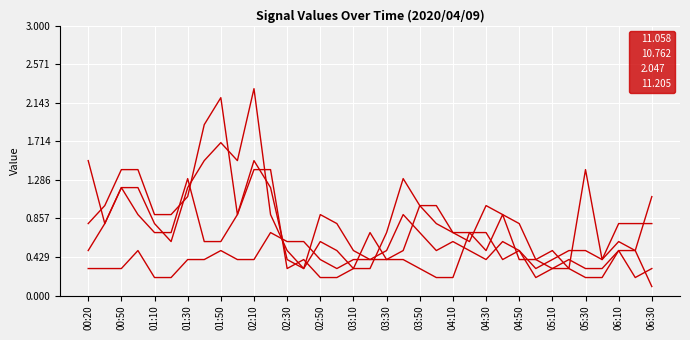

Does the chart display data point markers on the line(s)?

No